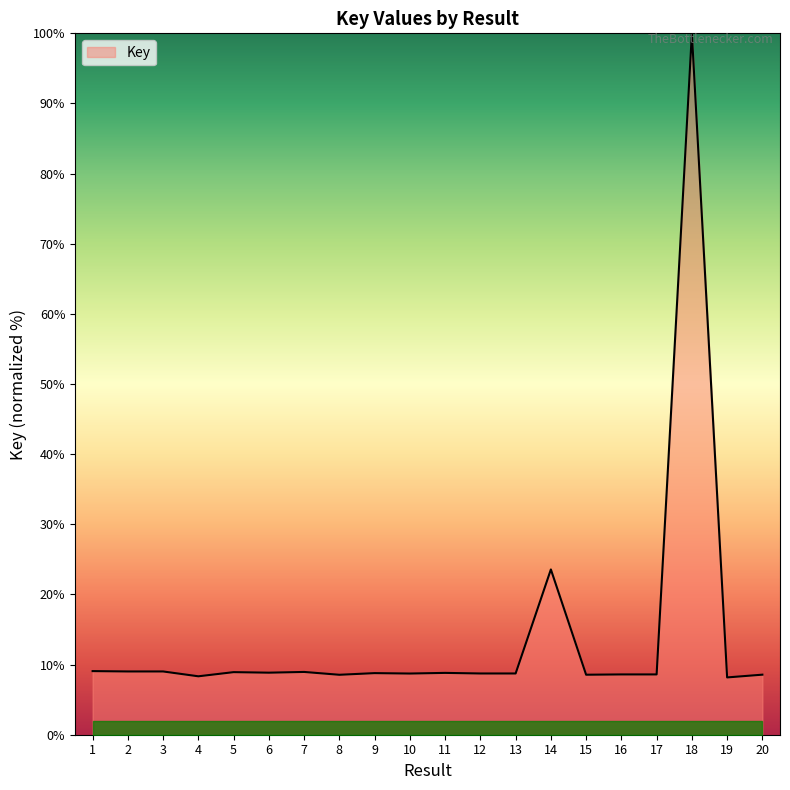

How many lines are shown in the chart?

1